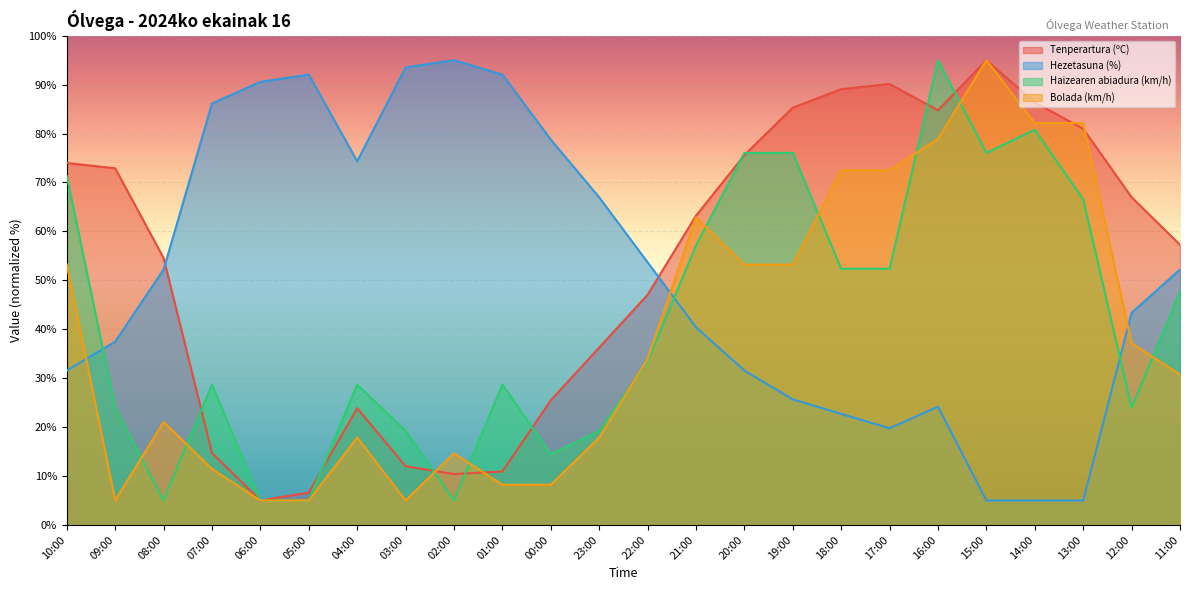

True or false: Tenperartura (ºC) has a value of 109.0 at 20:00.

False